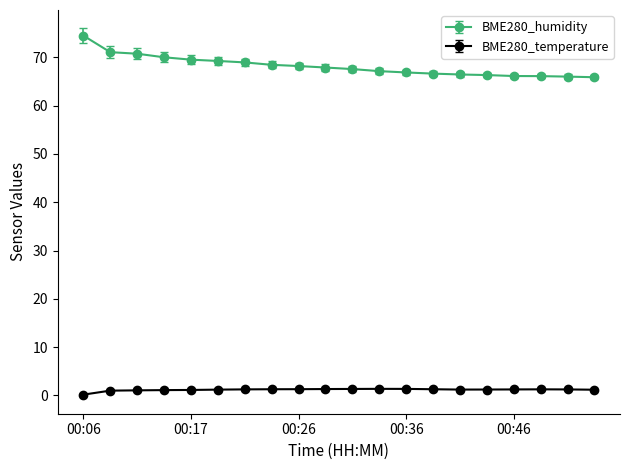

Count the number of data series in this chart.

2